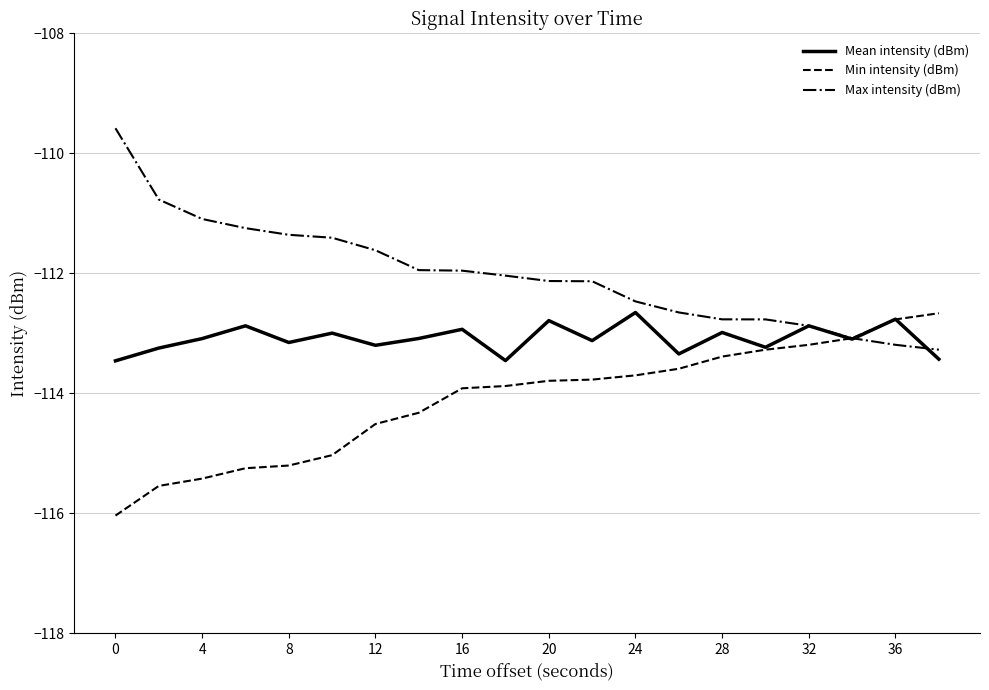

What is the maximum value for Min intensity (dBm)?

-112.7